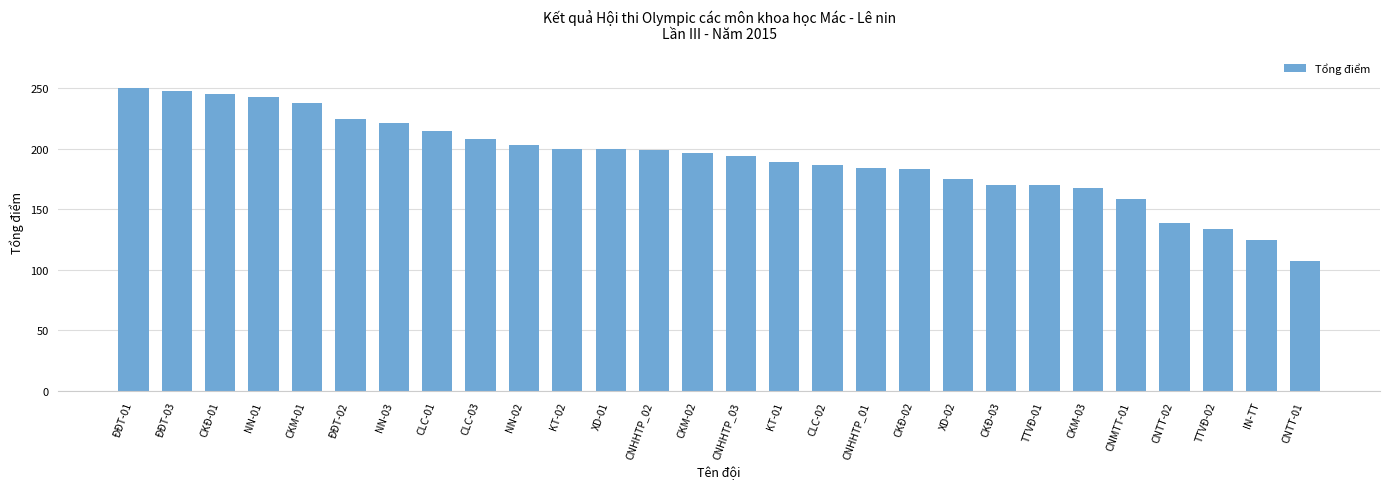

Between NN-03 and CLC-01, which is larger?

NN-03